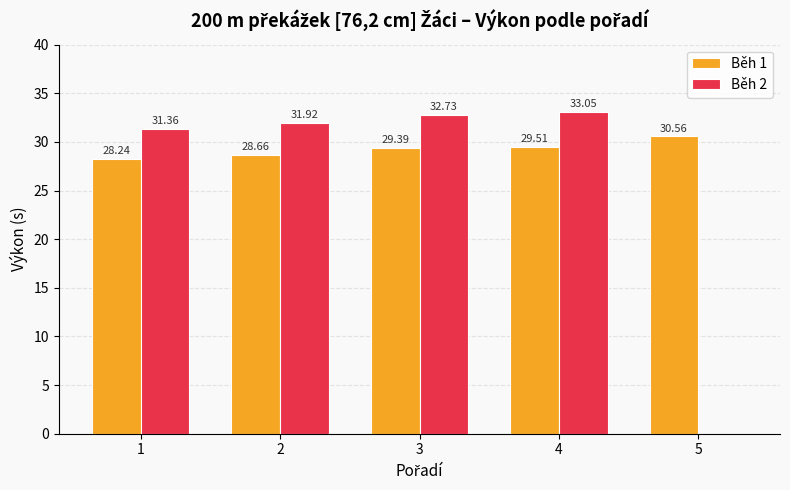

At which label is Běh 1 closest to 29?

2